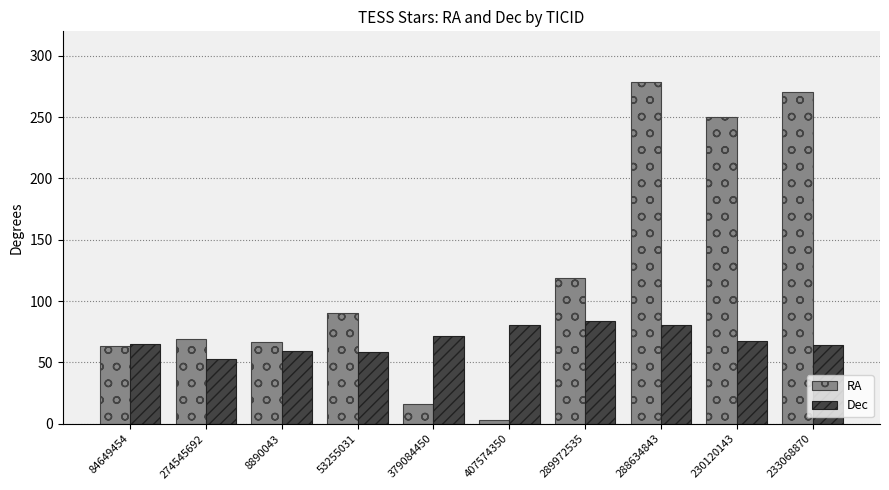

What is the difference between the second highest and second lowest values in the RA series?

254.9